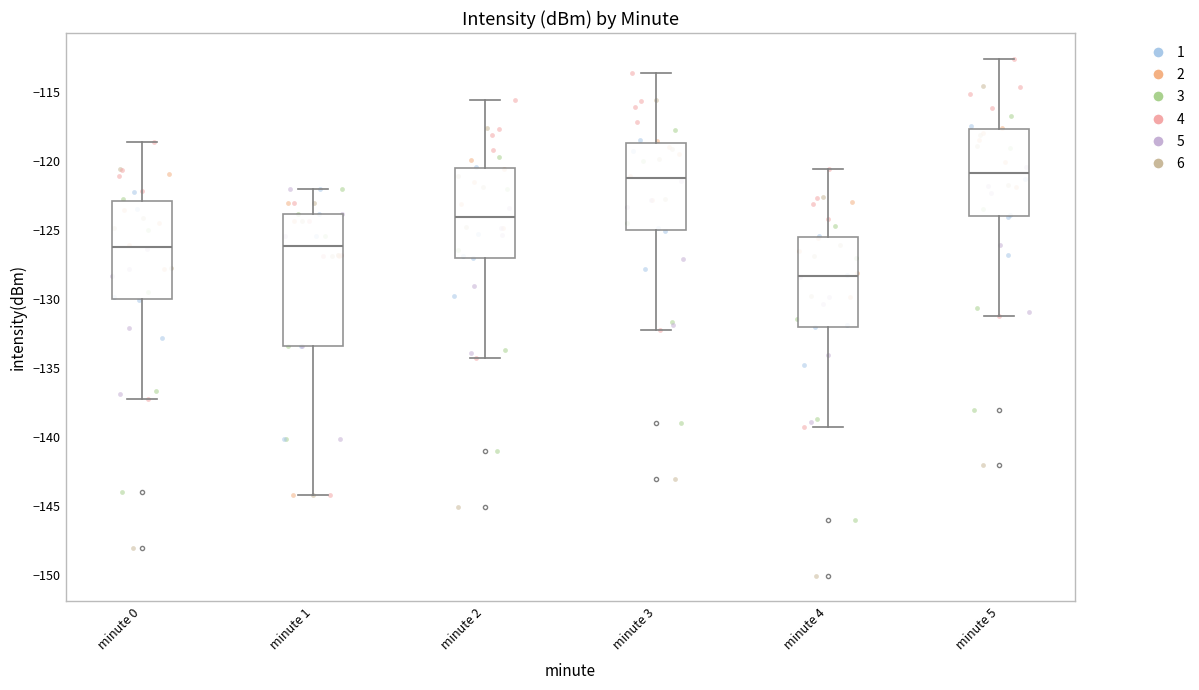

Reading left to right, read every box against the y-axis: the position of its median line, the range the box covers, and the ends of its whiskers. The values are not printed on the chart, so give them approximately, as read against the axis.

minute 0: median -126.5, box -130.0 to -123.0, whiskers -137.5 to -118.5
minute 1: median -126.0, box -133.5 to -124.0, whiskers -144.0 to -122.0
minute 2: median -124.0, box -127.0 to -120.5, whiskers -134.5 to -115.5
minute 3: median -121.5, box -125.0 to -118.5, whiskers -132.5 to -113.5
minute 4: median -128.5, box -132.0 to -125.5, whiskers -139.5 to -120.5
minute 5: median -121.0, box -124.0 to -117.5, whiskers -131.5 to -112.5